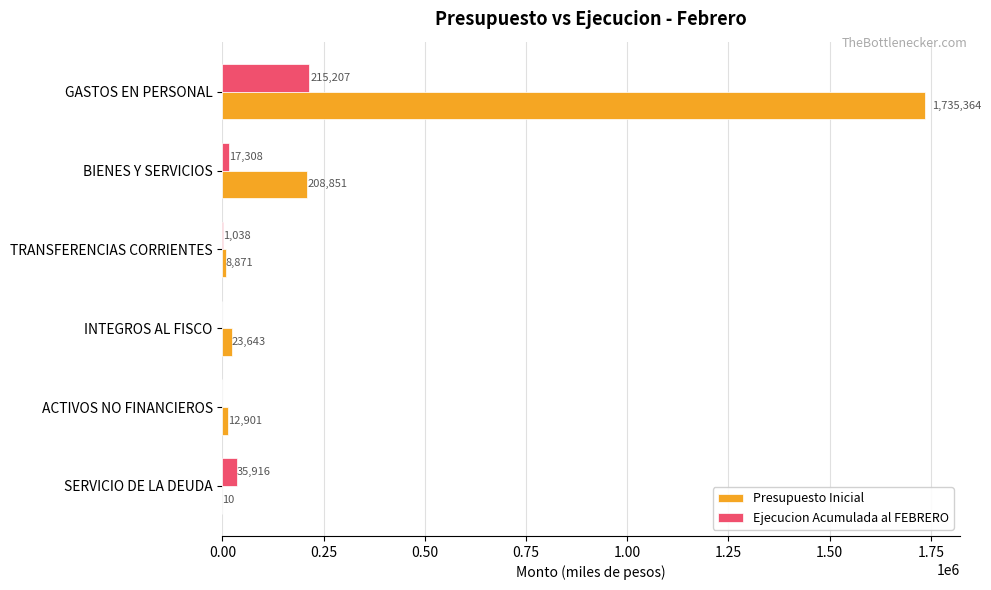

Count the number of data series in this chart.

2